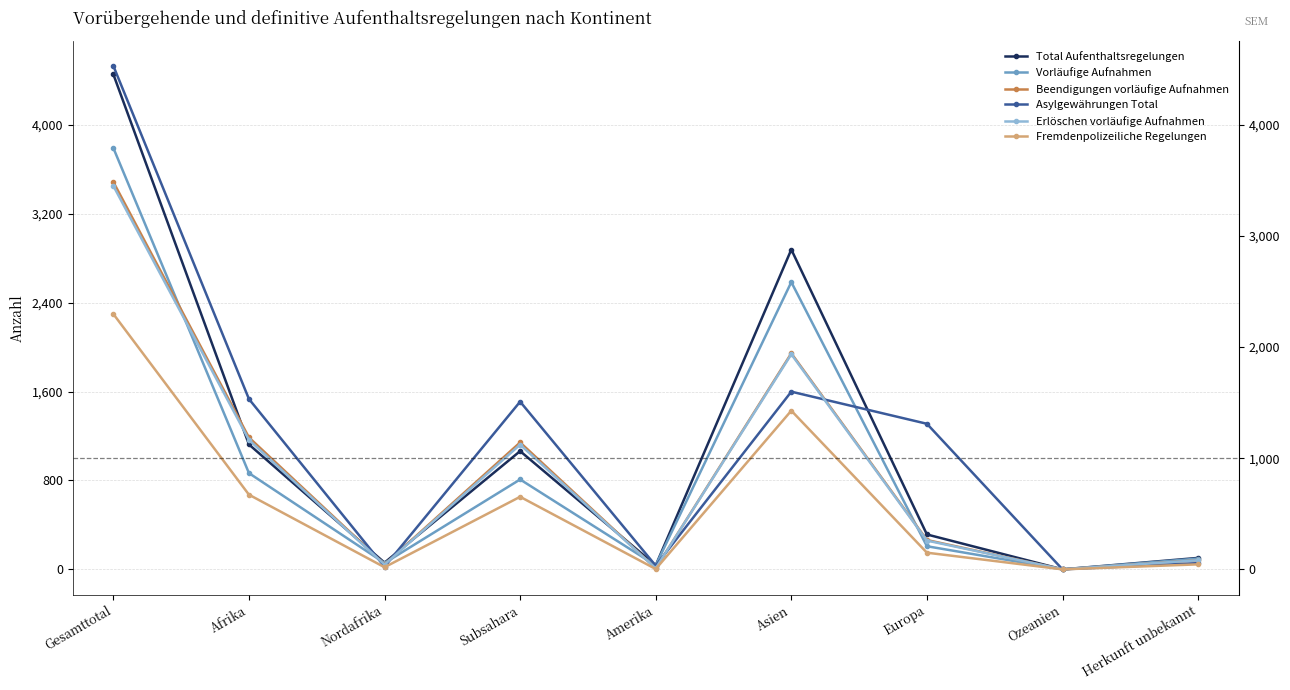

What are all the series names shown in the legend?

Total Aufenthaltsregelungen, Vorläufige Aufnahmen, Beendigungen vorläufige Aufnahmen, Asylgewährungen Total, Erlöschen vorläufige Aufnahmen, Fremdenpolizeiliche Regelungen